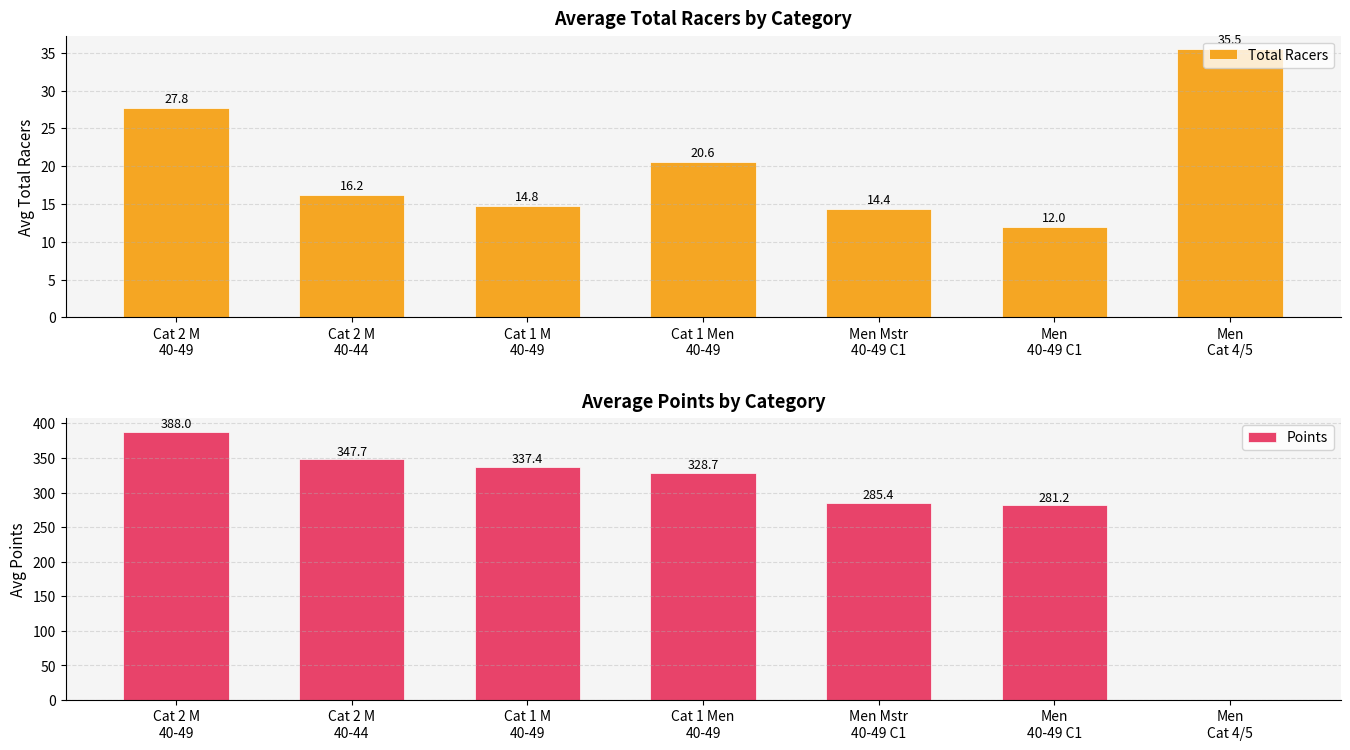

Which category has the highest value in the Total Racers series?

Men
Cat 4/5